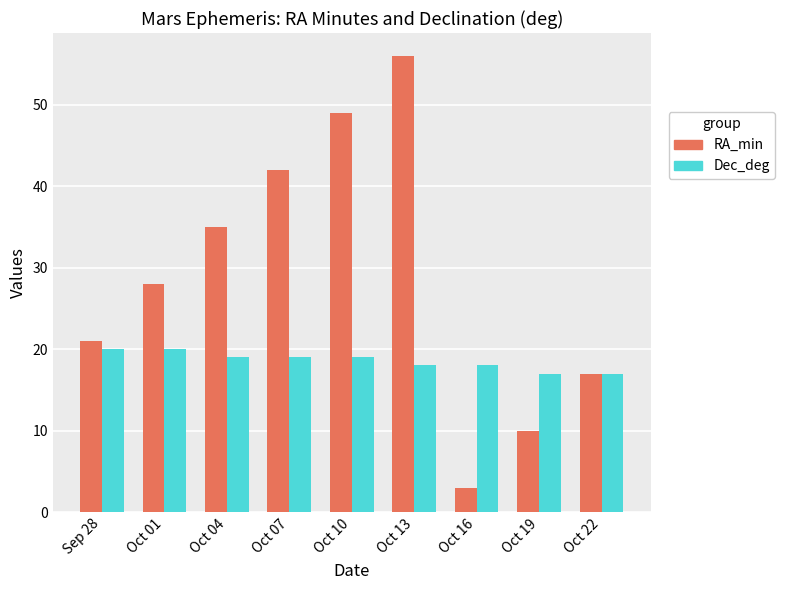

Rank the series at Oct 07 from lowest to highest value.

Dec_deg, RA_min